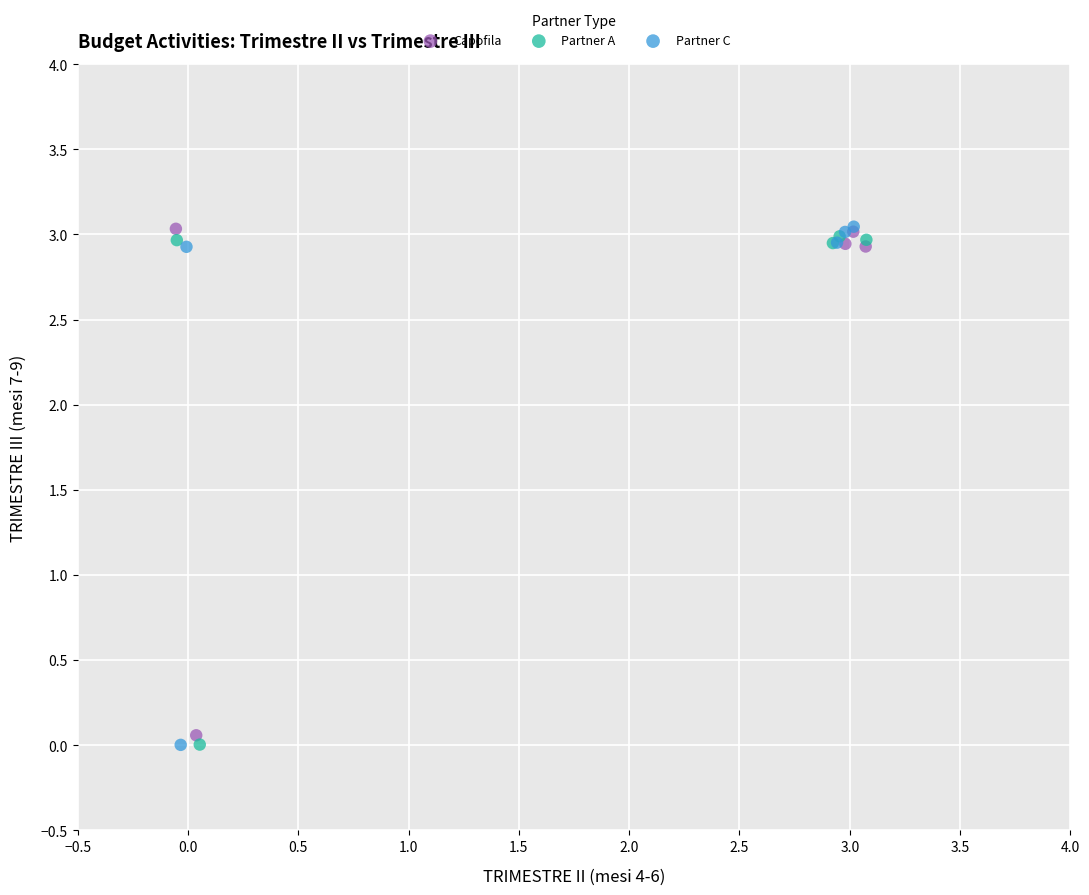

Which series has the largest Y range (max minus min)?

Partner C